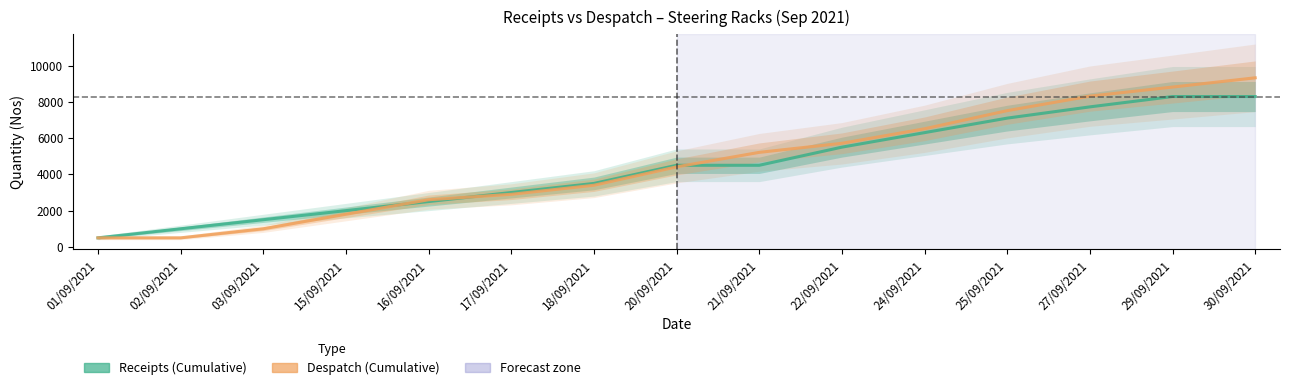

What is the sum of all Receipts (Cumulative) values?

66200